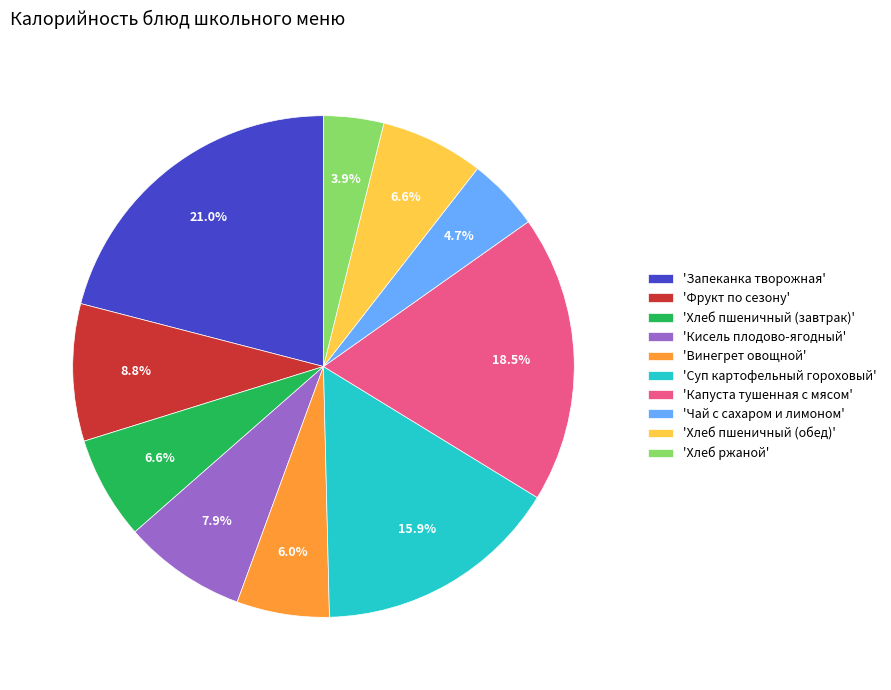

How much of the chart is everything except 'Запеканка творожная'?

79.0%